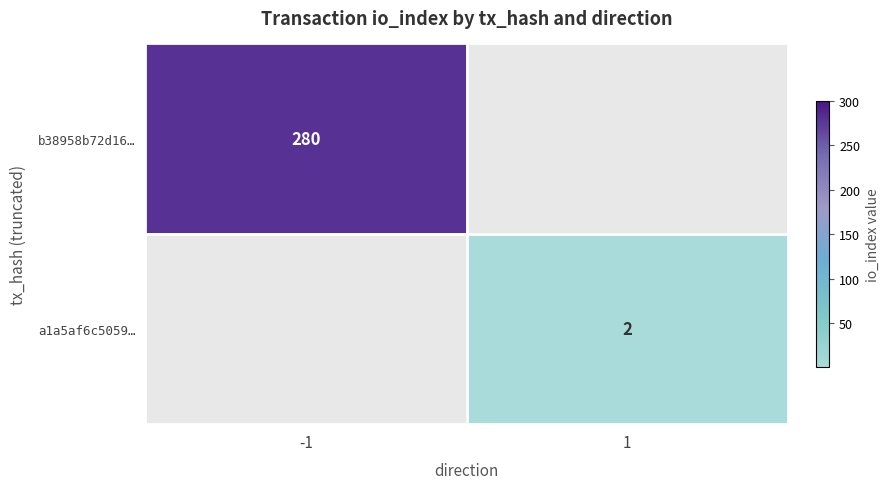

Is it true that b38958b72d16… equals 380 at -1?

False